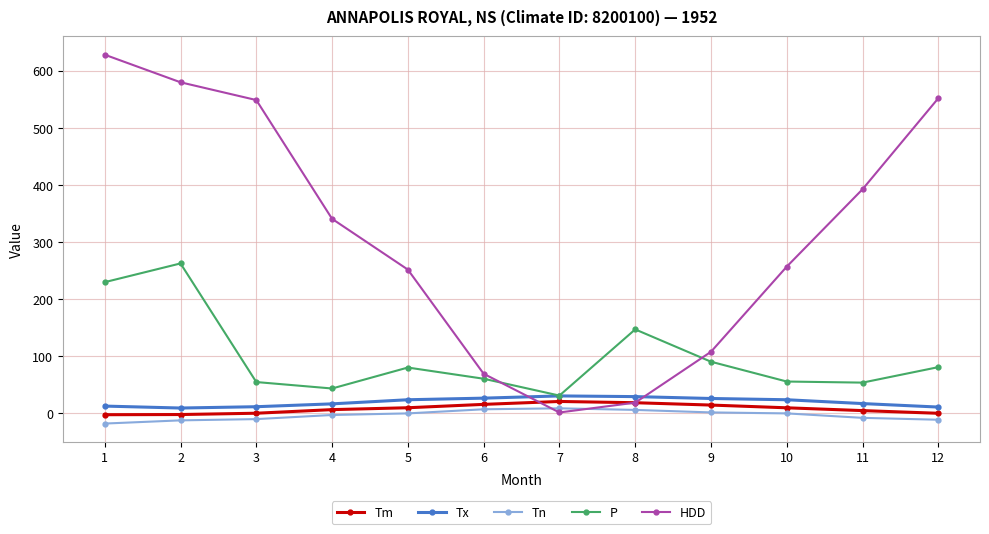

True or false: HDD and Tx intersect in this chart.

True